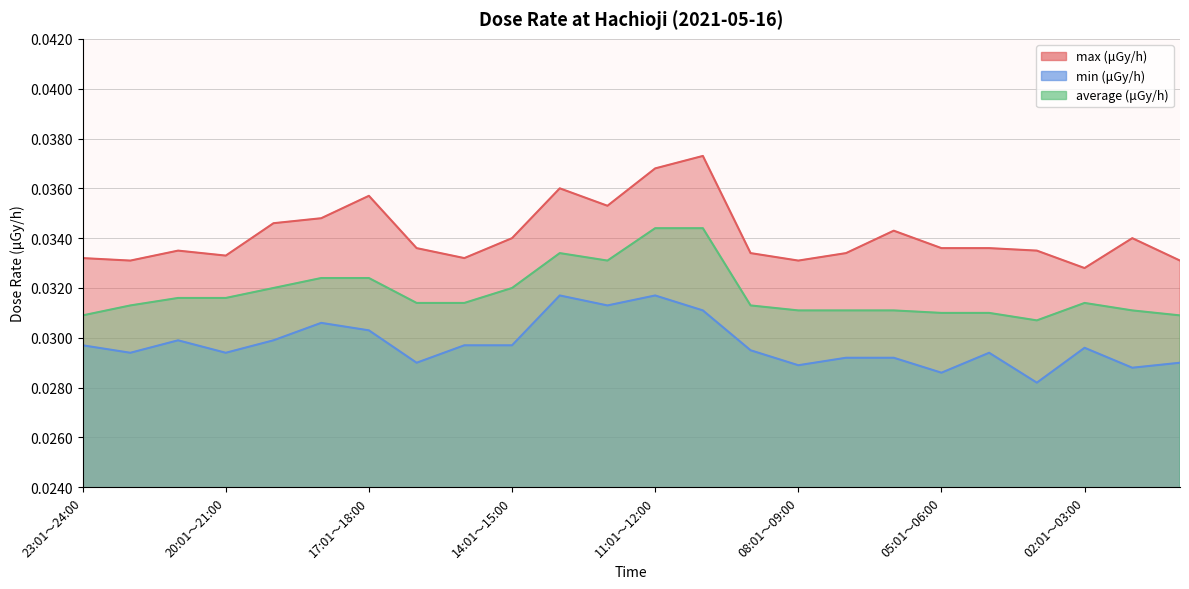

True or false: average (μGy/h) has a value of 0.0 at 15:01～16:00.

True